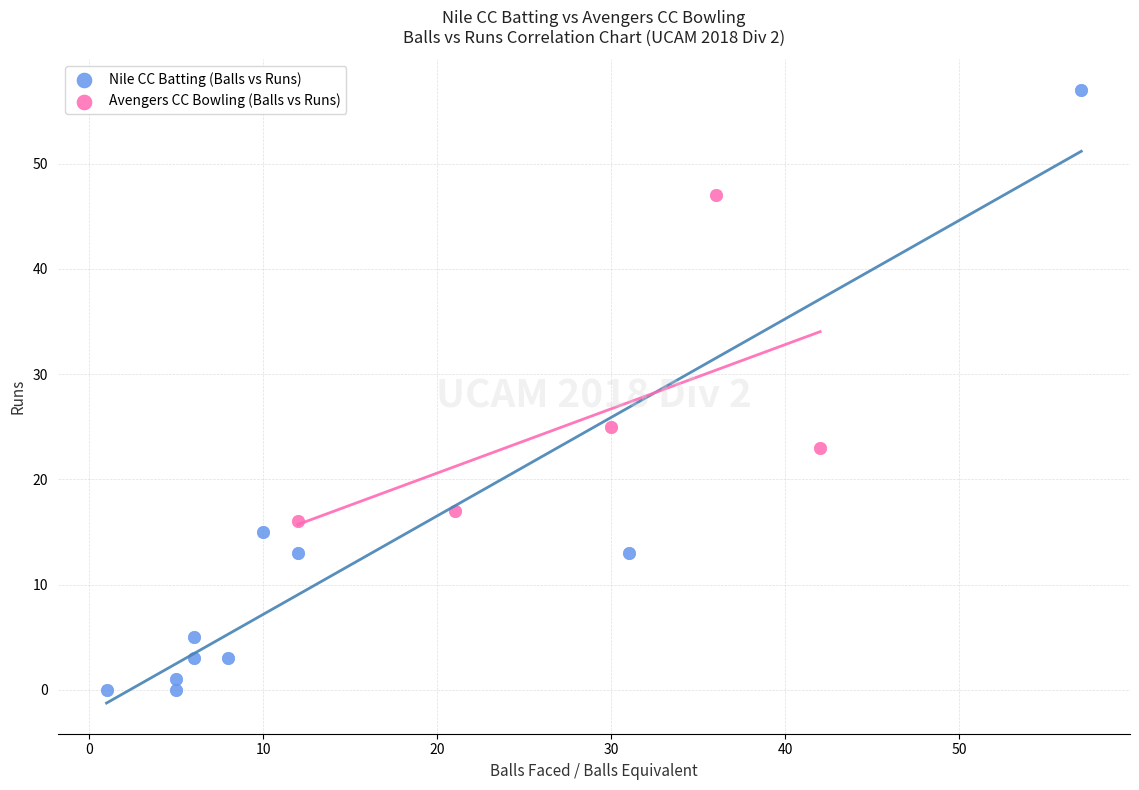

Which series contains the highest Y value?

Nile CC Batting (Balls vs Runs)